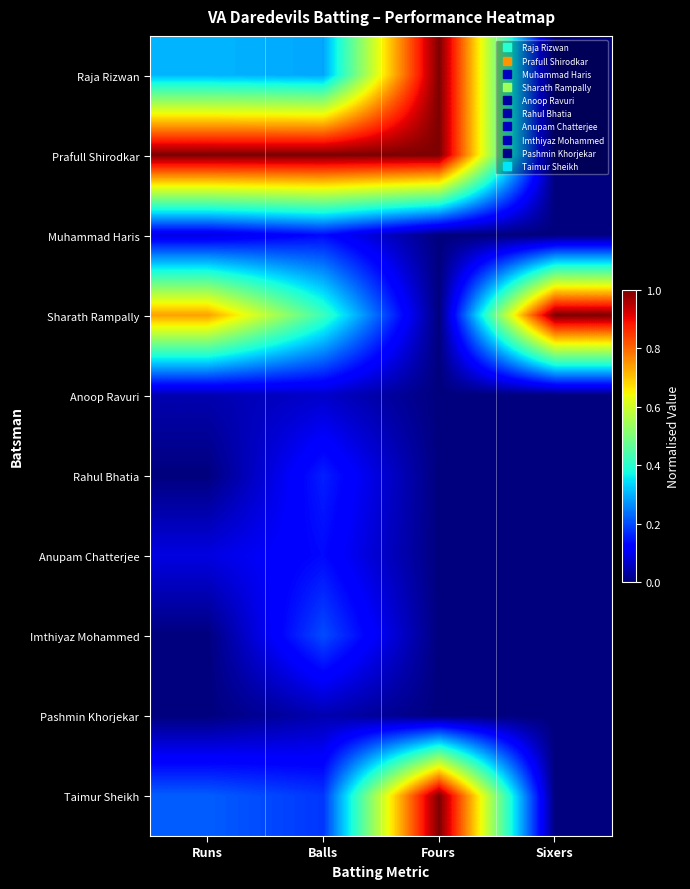

Reading left to right, what are all the values shown in this chart?

Raja Rizwan: Runs=0.3	Balls=0.3	Fours=1.0	Sixers=0.0
Prafull Shirodkar: Runs=1.0	Balls=1.0	Fours=1.0	Sixers=0.0
Muhammad Haris: Runs=0.1	Balls=0.1	Fours=0.0	Sixers=0.0
Sharath Rampally: Runs=0.7	Balls=0.4	Fours=0.0	Sixers=1.0
Anoop Ravuri: Runs=0.0	Balls=0.1	Fours=0.0	Sixers=0.0
Rahul Bhatia: Runs=0.0	Balls=0.2	Fours=0.0	Sixers=0.0
Anupam Chatterjee: Runs=0.1	Balls=0.1	Fours=0.0	Sixers=0.0
Imthiyaz Mohammed: Runs=0.0	Balls=0.2	Fours=0.0	Sixers=0.0
Pashmin Khorjekar: Runs=0.0	Balls=0.0	Fours=0.0	Sixers=0.0
Taimur Sheikh: Runs=0.2	Balls=0.2	Fours=1.0	Sixers=0.0